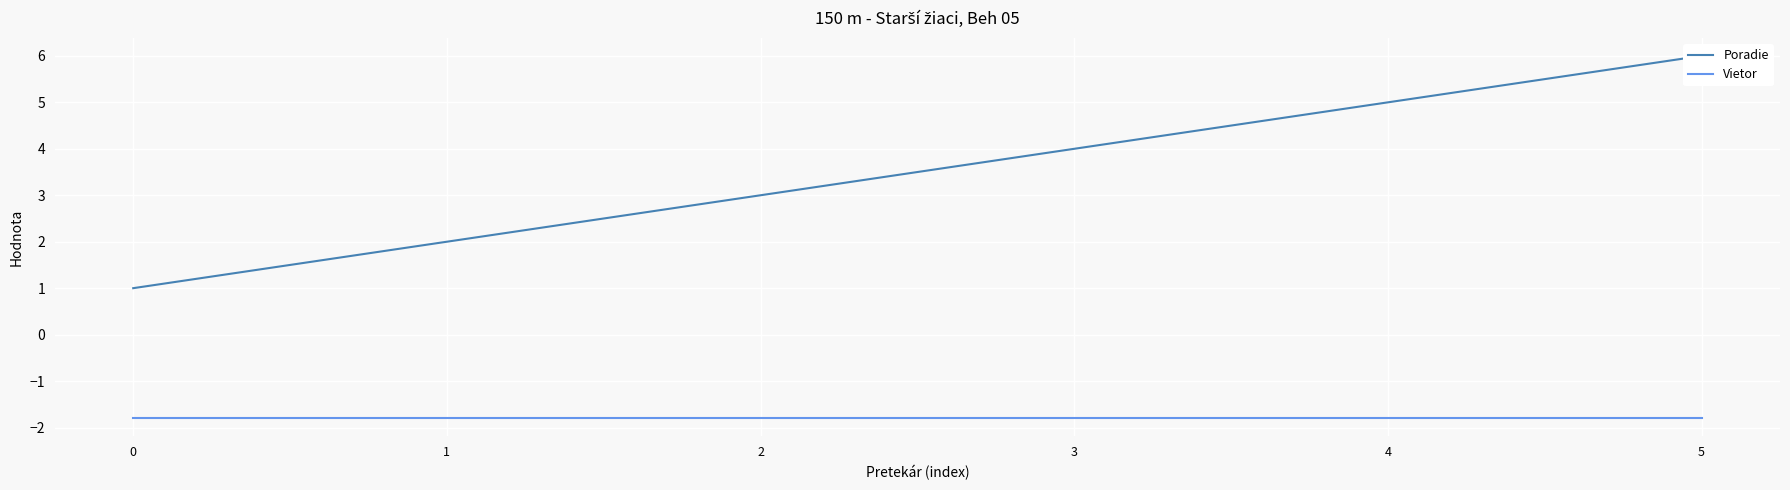

True or false: Vietor and Poradie intersect in this chart.

False